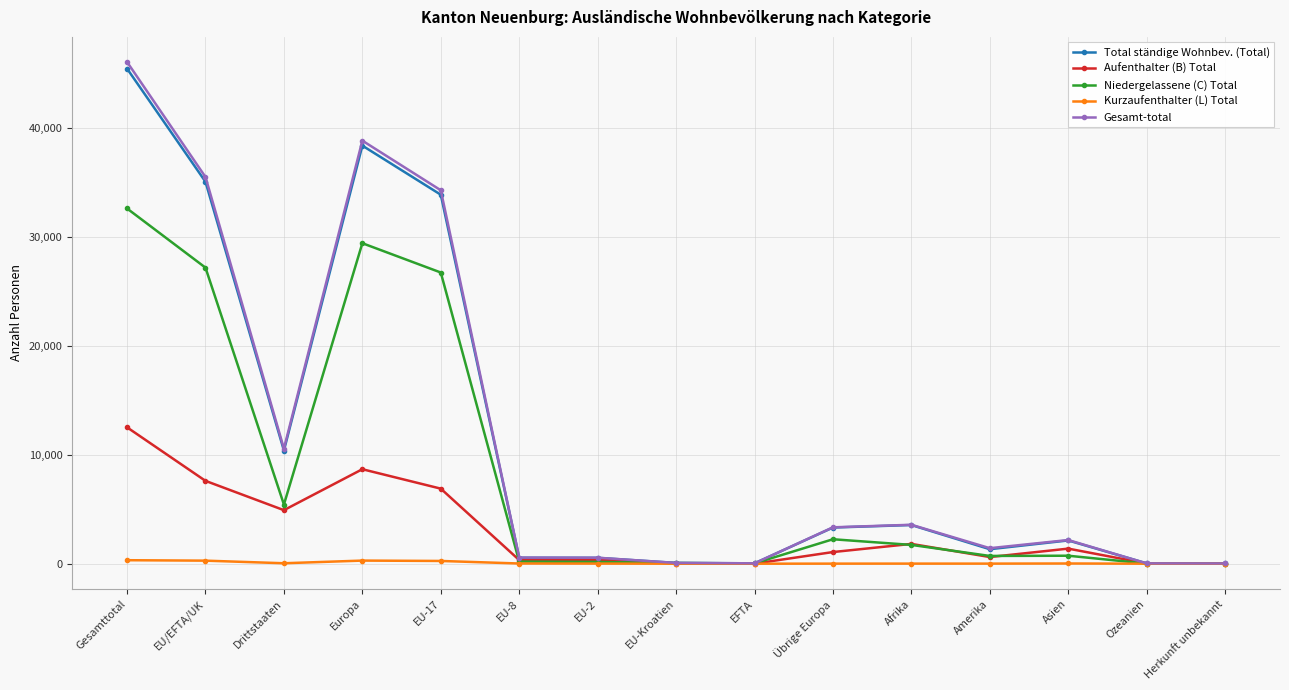

What is the spread (max minus min) of values at EU-2?

539